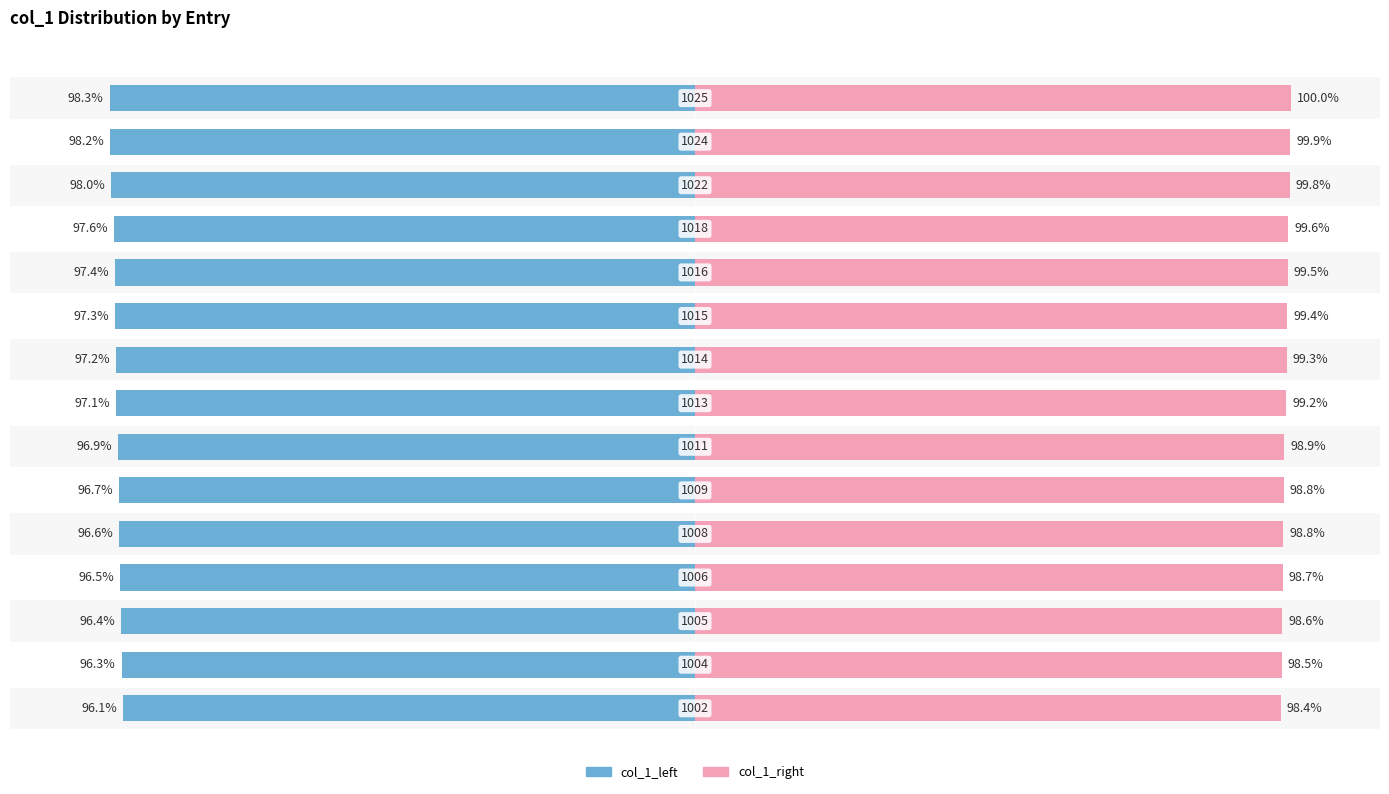

What is the value of the col_1_left bar at the 4th from the left?

-96.5